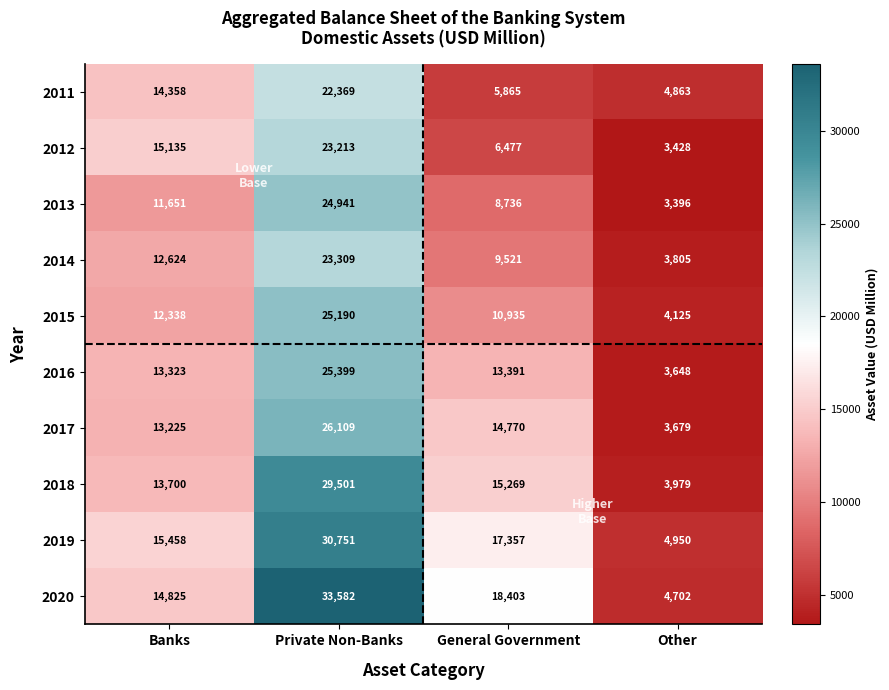

Is it true that 2019 equals 6910 at Other?

False